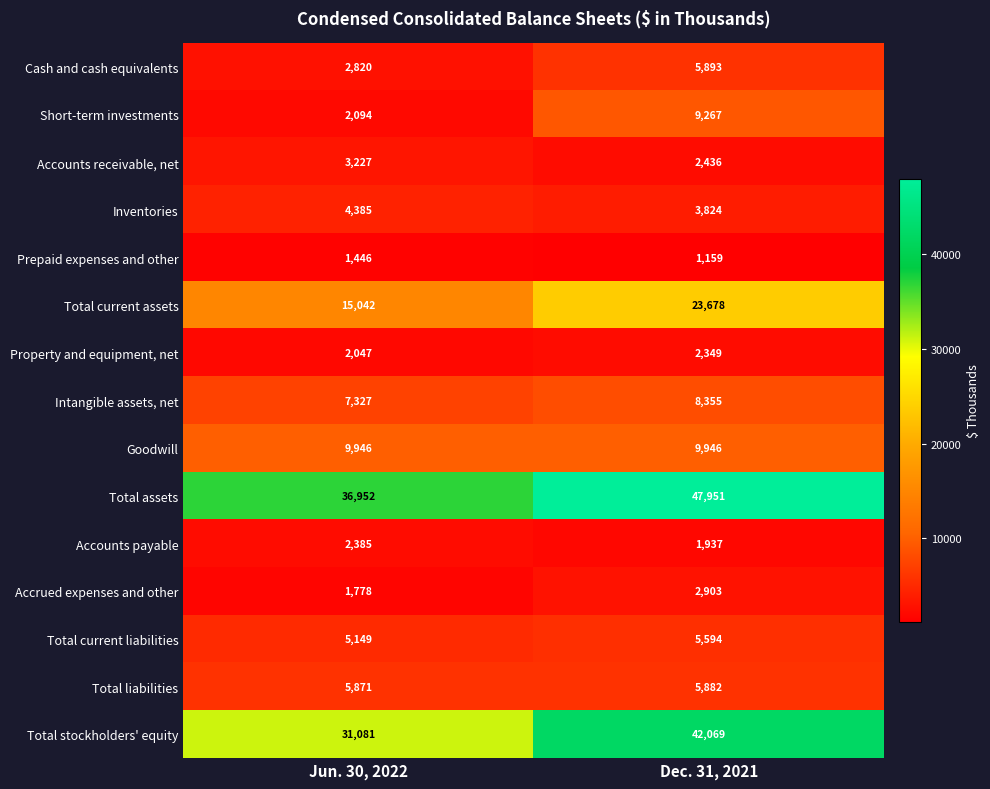

What is the average value of the Accounts receivable, net series?

2832